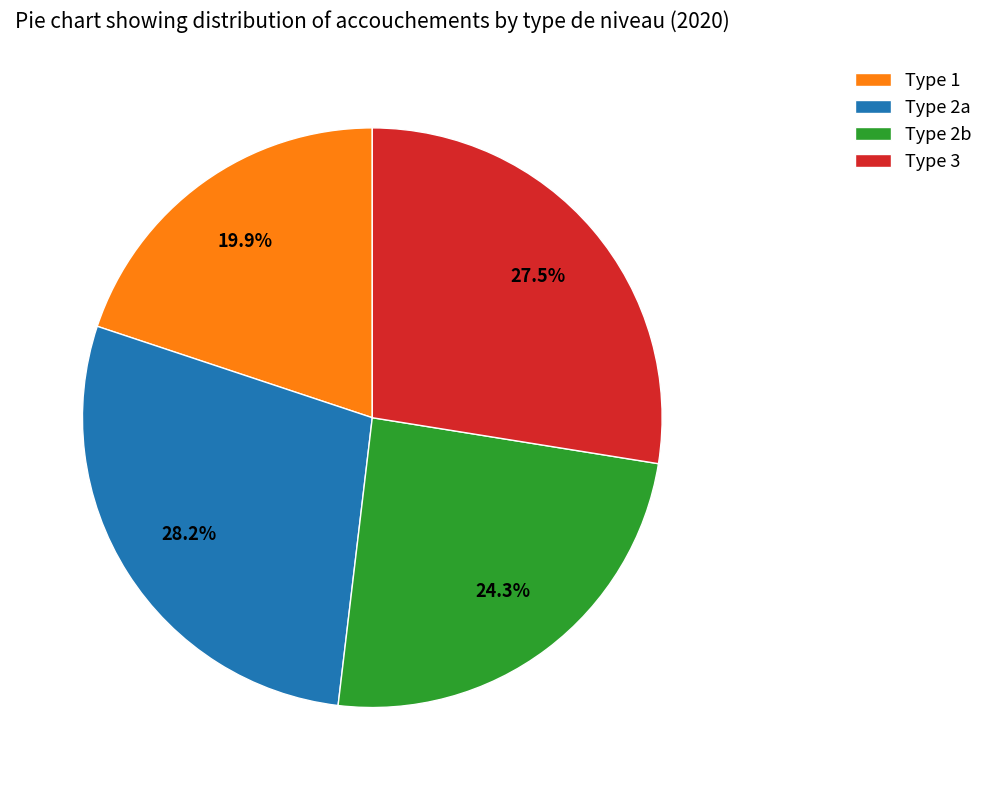

How many slices are in this pie chart?

4